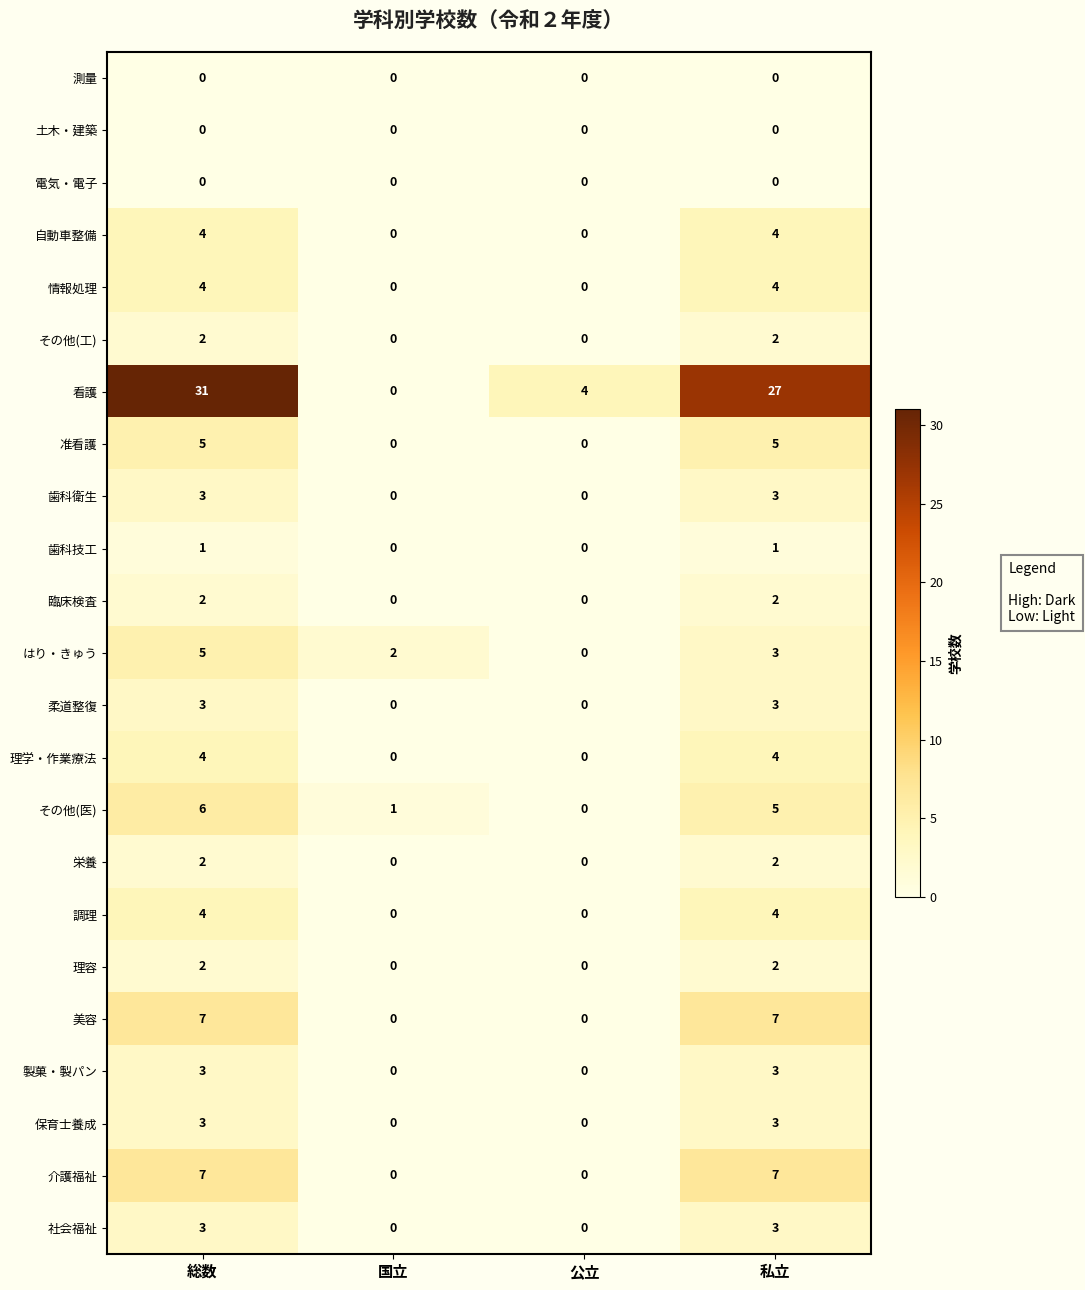

Which series has the largest total across all categories?

看護